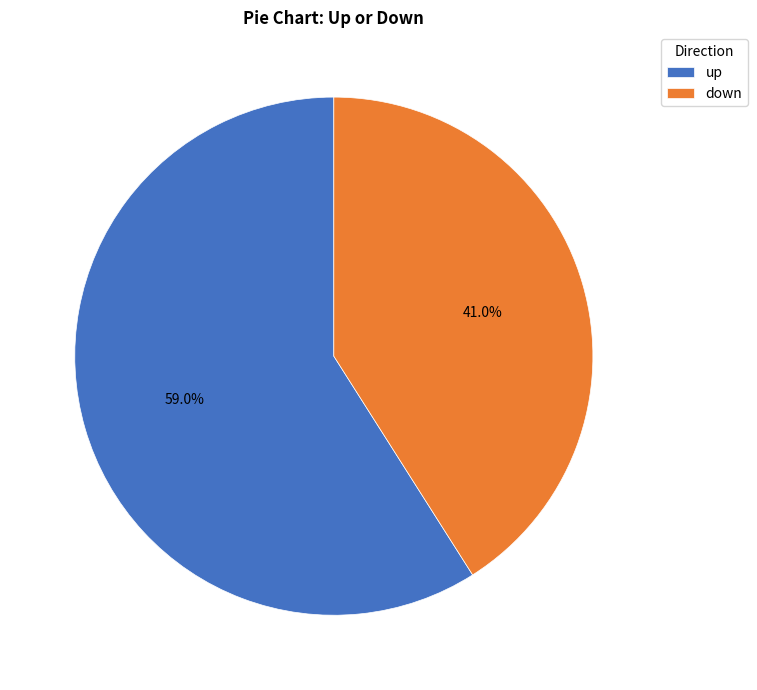

Which has a higher value, up or down?

up